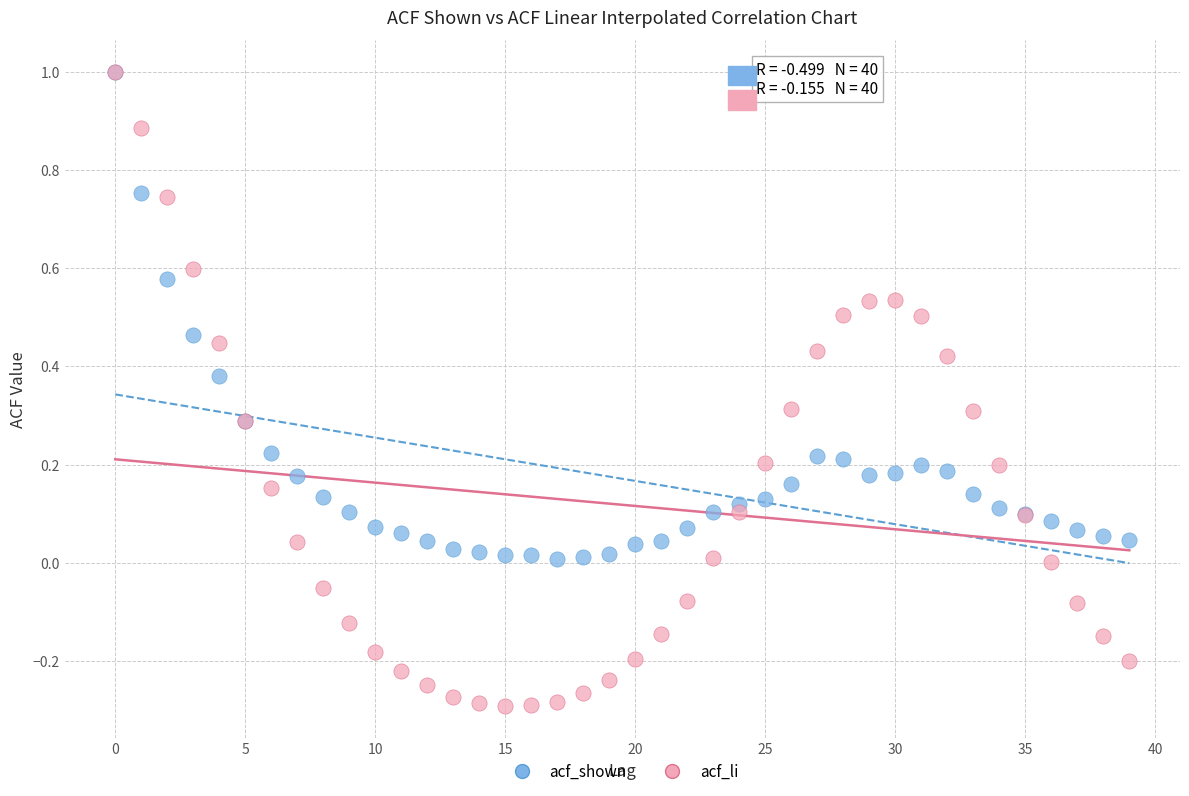

What are all the series names shown in the legend?

acf_shown, acf_li